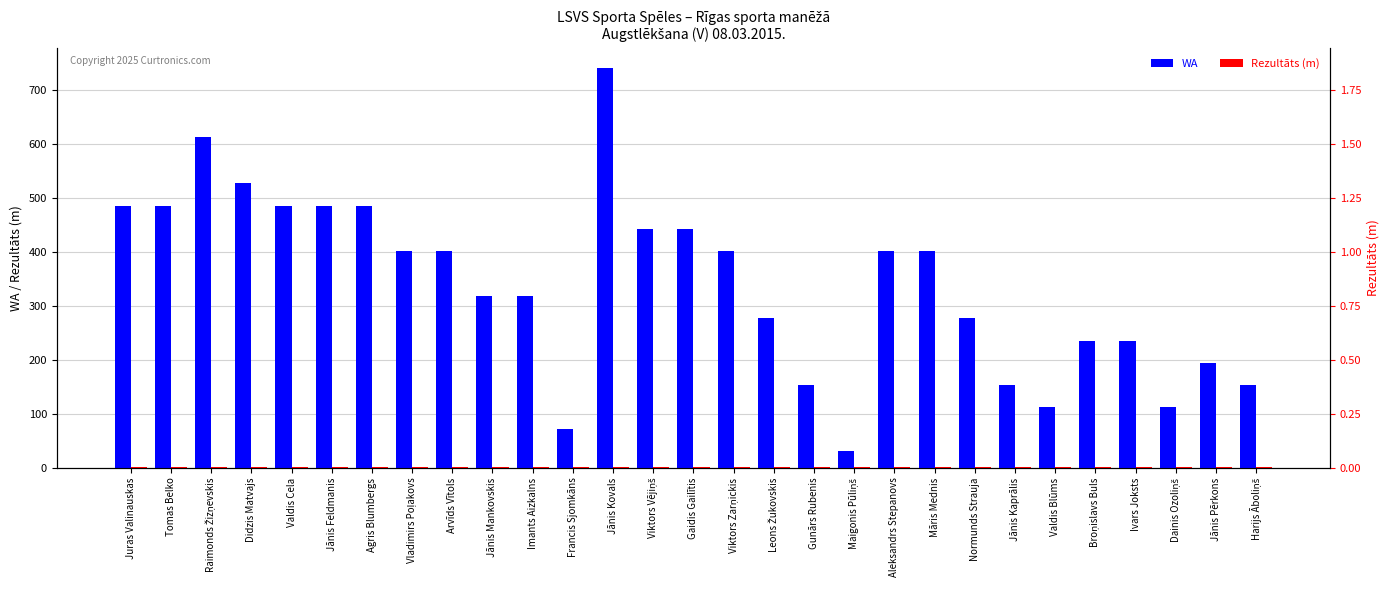

What position from the left is Raimonds Žizņevskis?

3